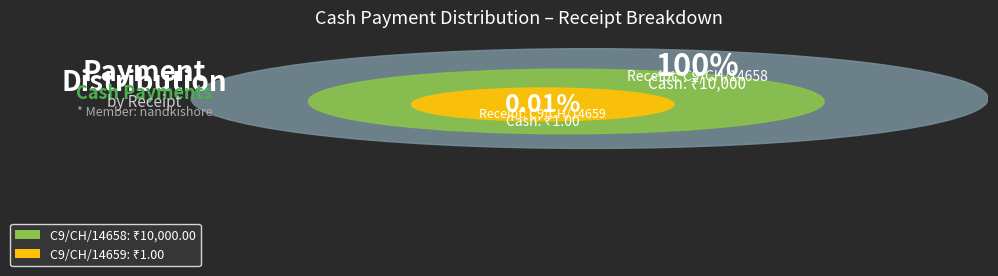

How many segments does this pie chart have?

2